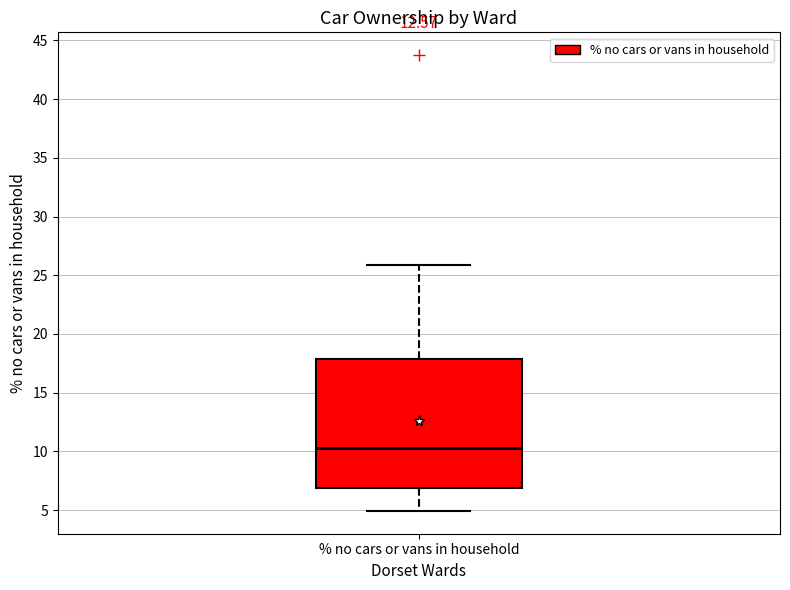

Transcribe this box plot: give where the median line is, the range the box spans, and where the two whiskers end, as read against the y-axis. The values are not printed on the chart, so give them approximately, as read against the axis.

median 10.5, box 7.0 to 18.0, whiskers 5.0 to 26.0